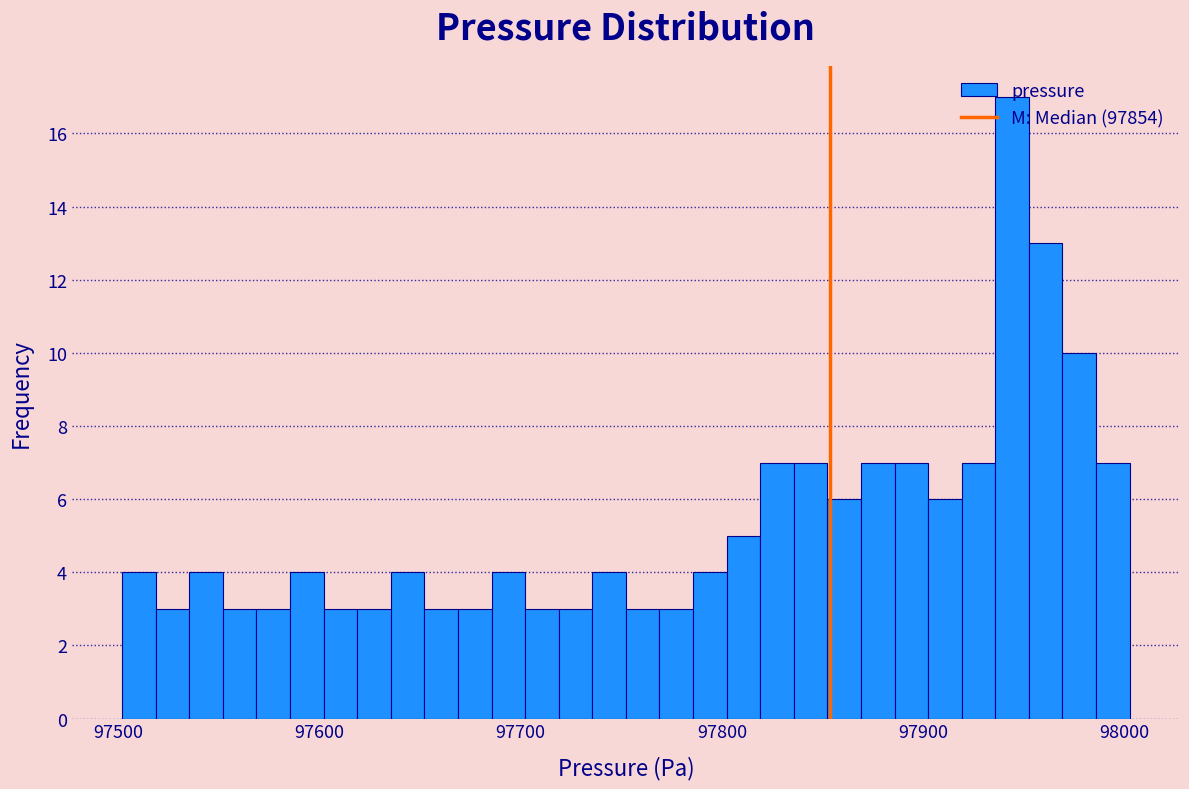

Around what value on the x-axis is the tallest bar? Give the approximate position of its centre, as read against the axis.

97940